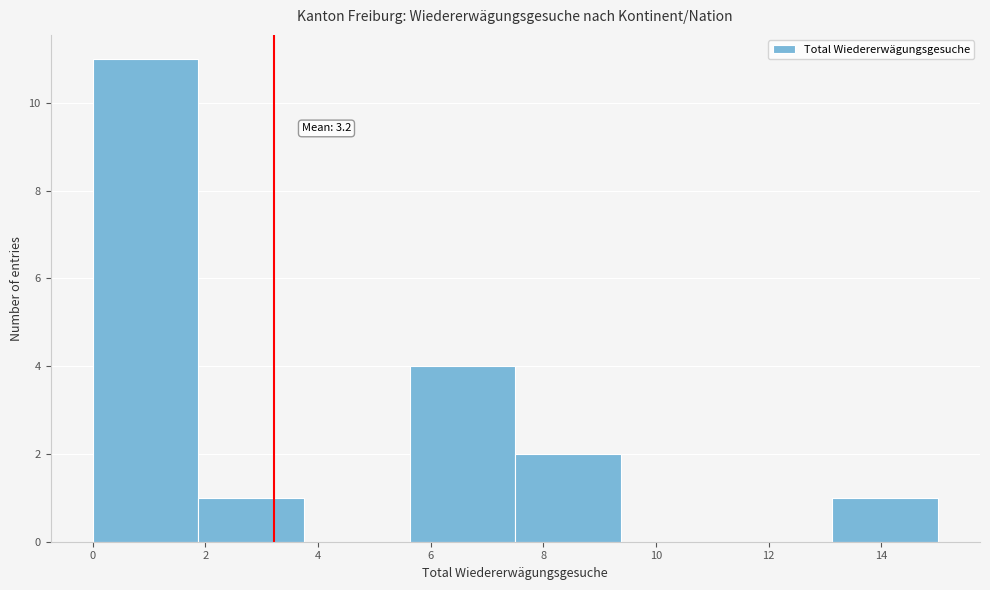

Over which range of the x-axis is the bar tallest?

0.0 to 1.8